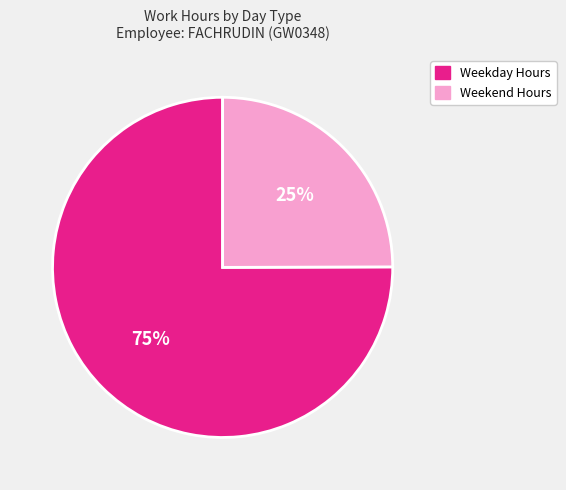

How many slices are in this pie chart?

2